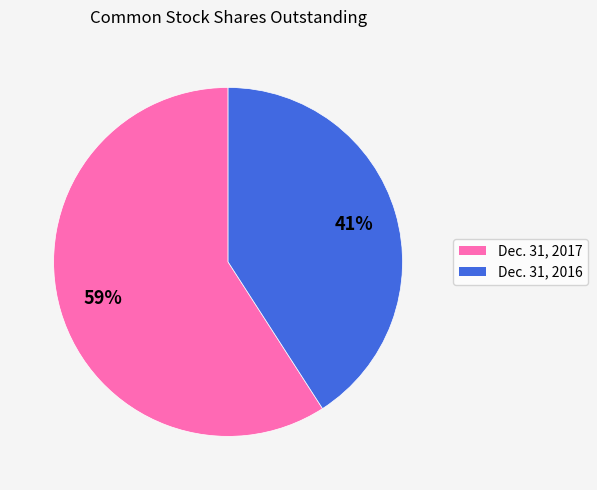

What is the smallest slice in the pie chart?

Dec. 31, 2016